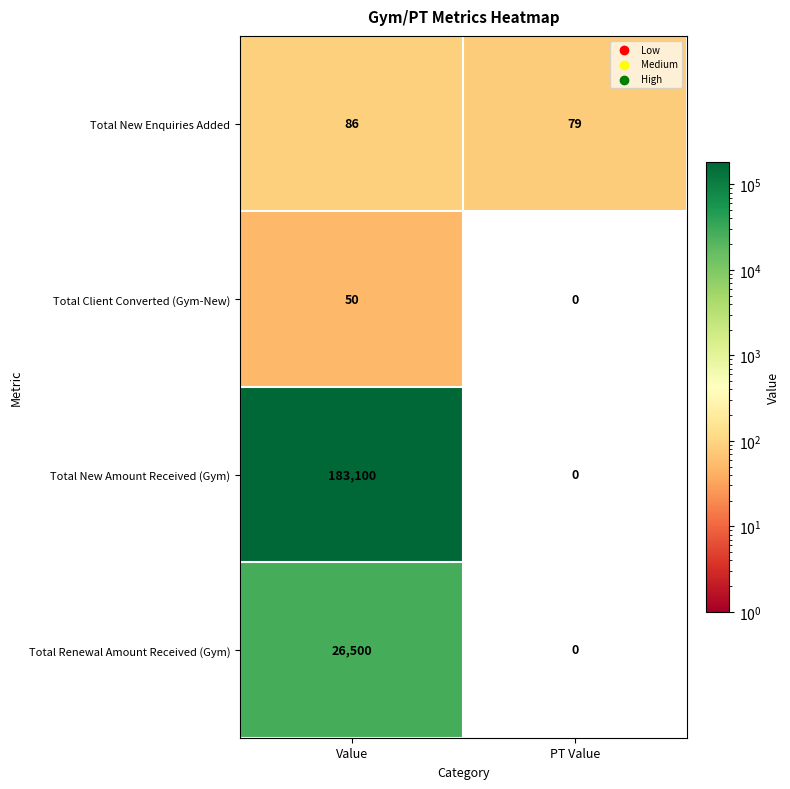

What is the spread (max minus min) of values at Value?

183050